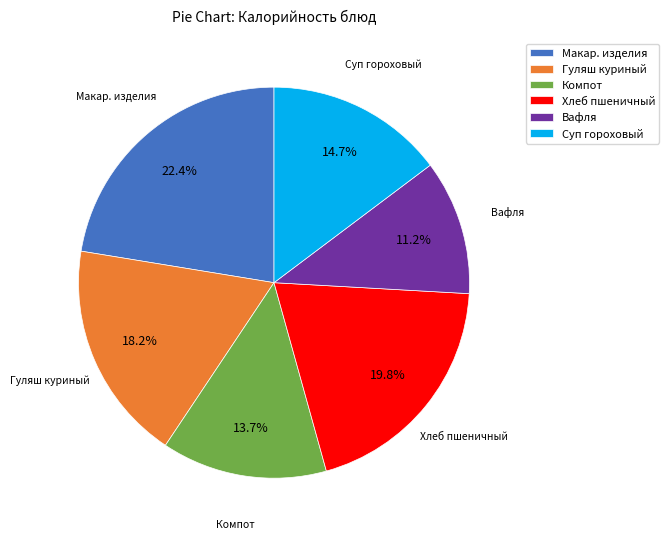

What percentage is NOT represented by Суп гороховый?

85.3%